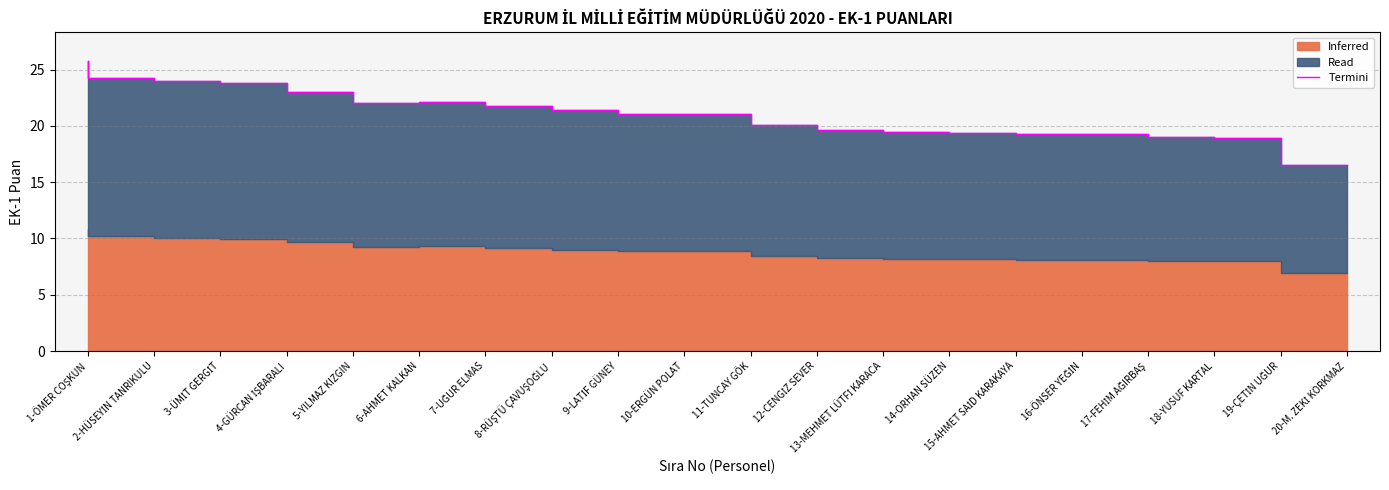

Rank the categories by value from lowest to highest.

20-M. ZEKİ KORKMAZ, 19-ÇETİN UĞUR, 18-YUSUF KARTAL, 17-FEHİM AĞIRBAŞ, 16-ÖNSER YEĞİN, 15-AHMET SAİD KARAKAYA, 14-ORHAN SÜZEN, 13-MEHMET LÜTFİ KARACA, 12-CENGİZ SEVER, 11-TUNCAY GÖK, 10-ERGÜN POLAT, 9-LATİF GÜNEY, 8-RÜŞTÜ ÇAVUŞOĞLU, 6-AHMET KALKAN, 7-UĞUR ELMAS, 5-YILMAZ KIZGIN, 4-GÜRCAN İŞBARALI, 3-ÜMİT GERGİT, 2-HÜSEYİN TANRIKULU, 1-ÖMER COŞKUN